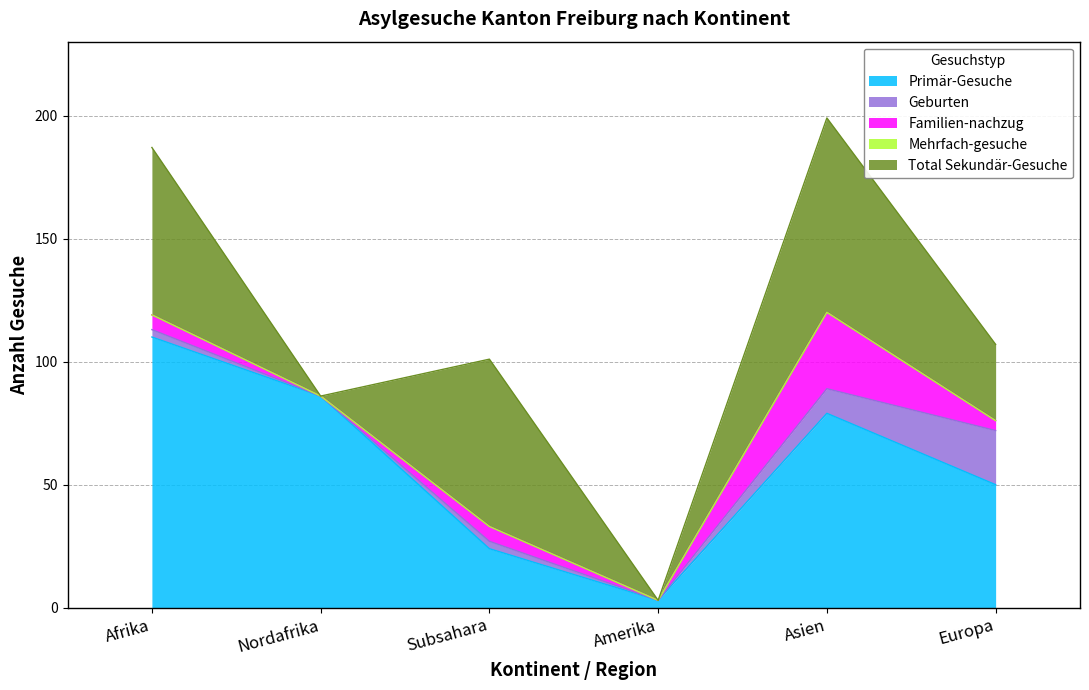

How many lines are shown in the chart?

5